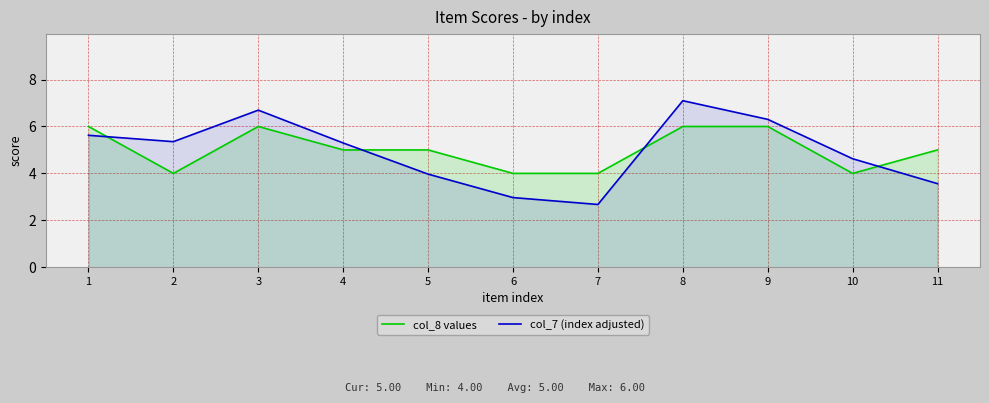

The value of col_8 values at 9 is 6.0. True or false?

True